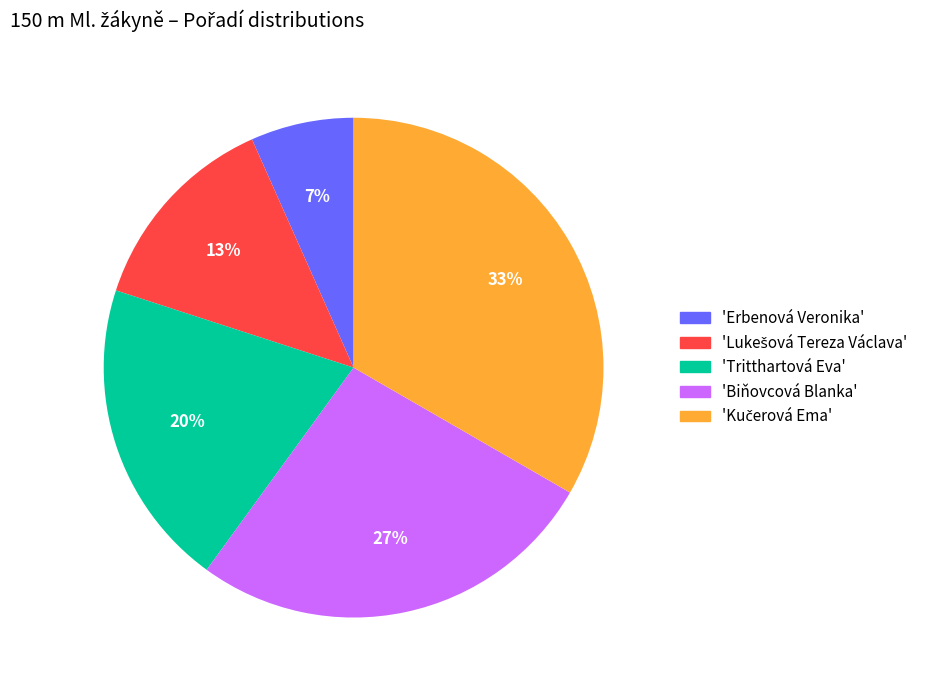

Does any single category account for the majority?

No